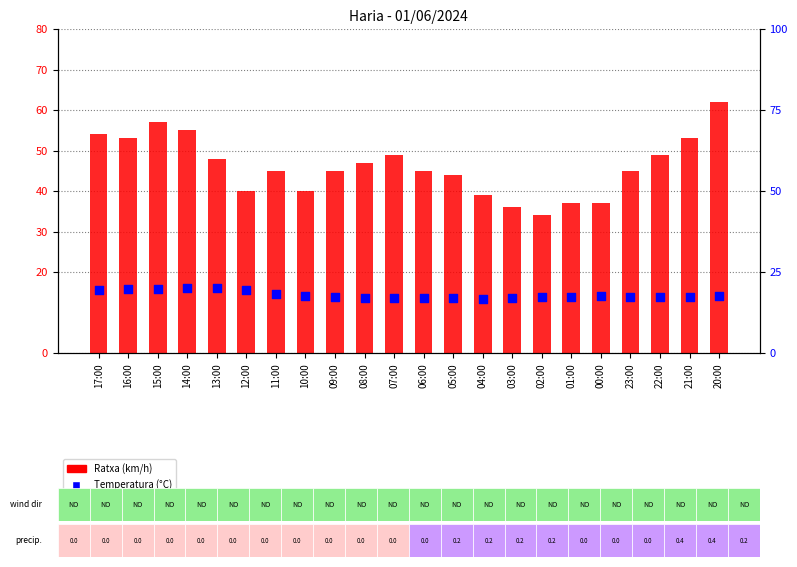

Which series has the largest Y range (max minus min)?

Ratxa (km/h)